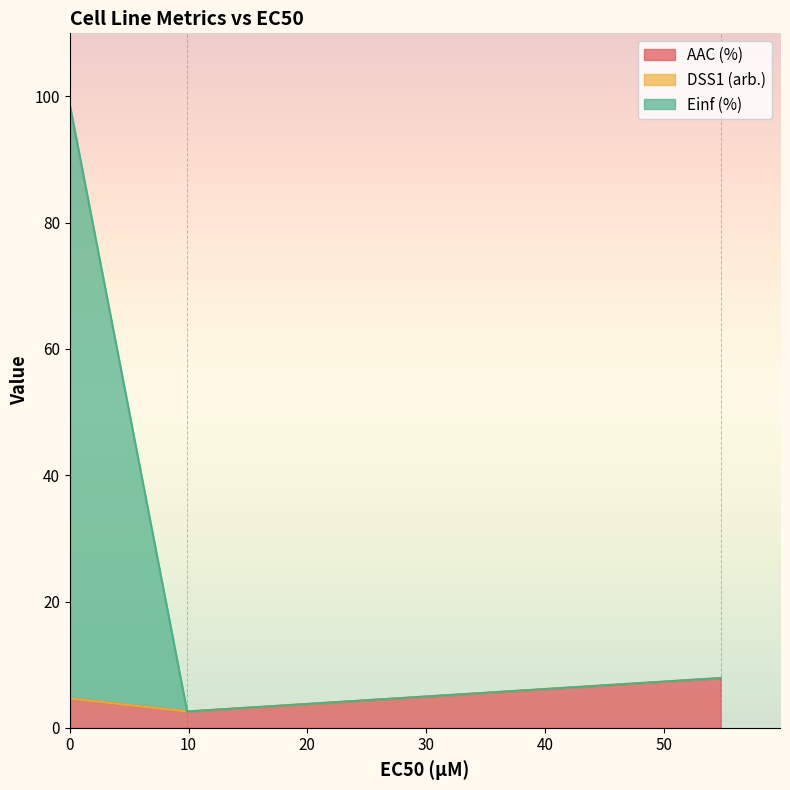

What is the difference between the maximum and minimum values in the Einf (%) series?

95.8